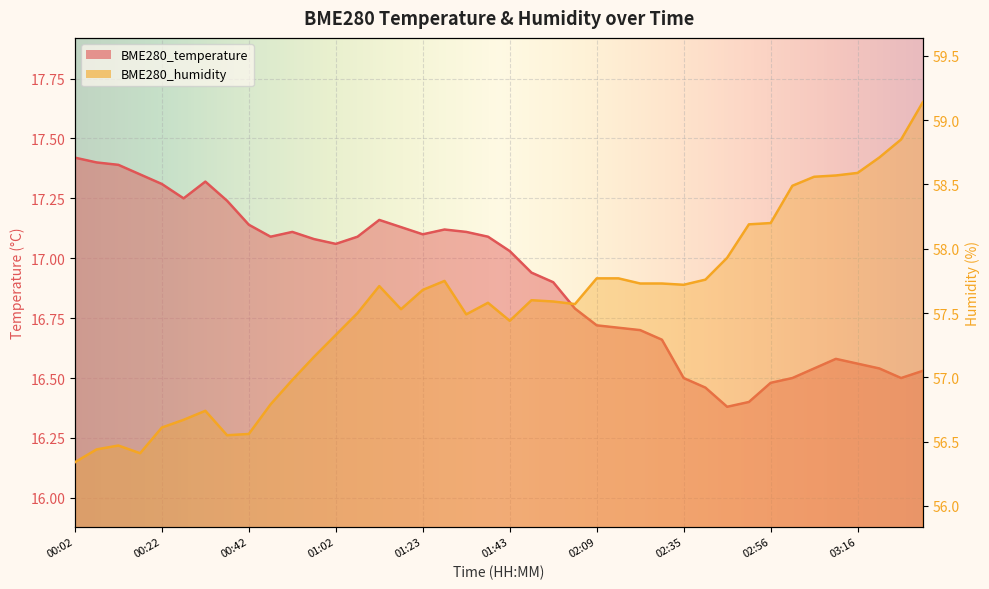

How many values in the BME280_temperature series exceed 17?

21